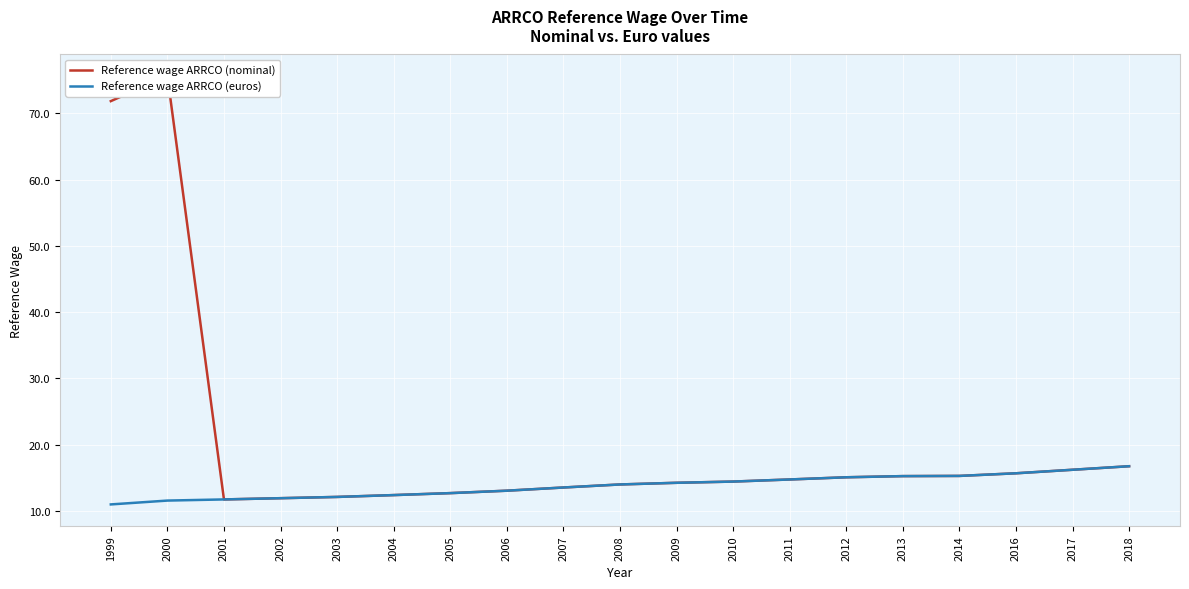

Which has a higher value, 2013 or 2007?

2013